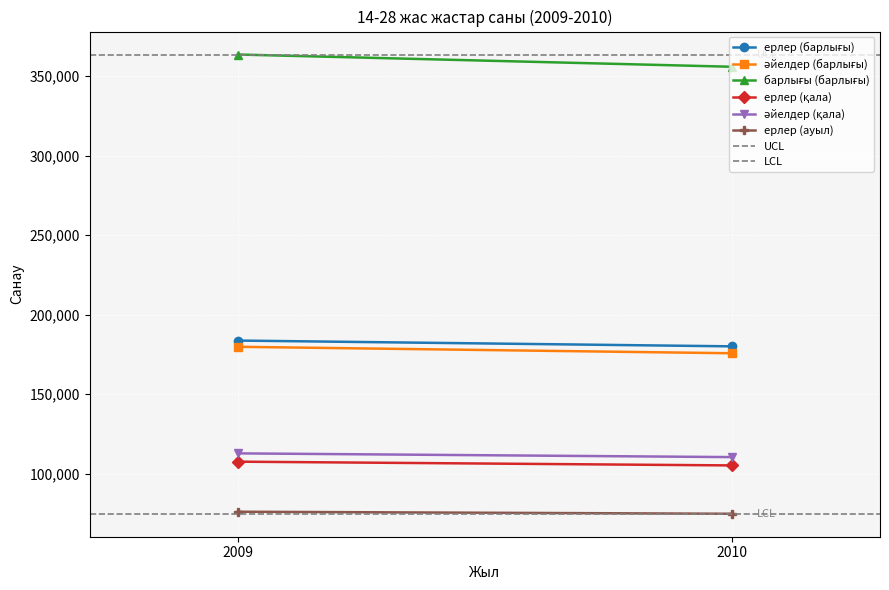

What is the sum of the ерлер (қала) values at 2009 and 2010?

212808